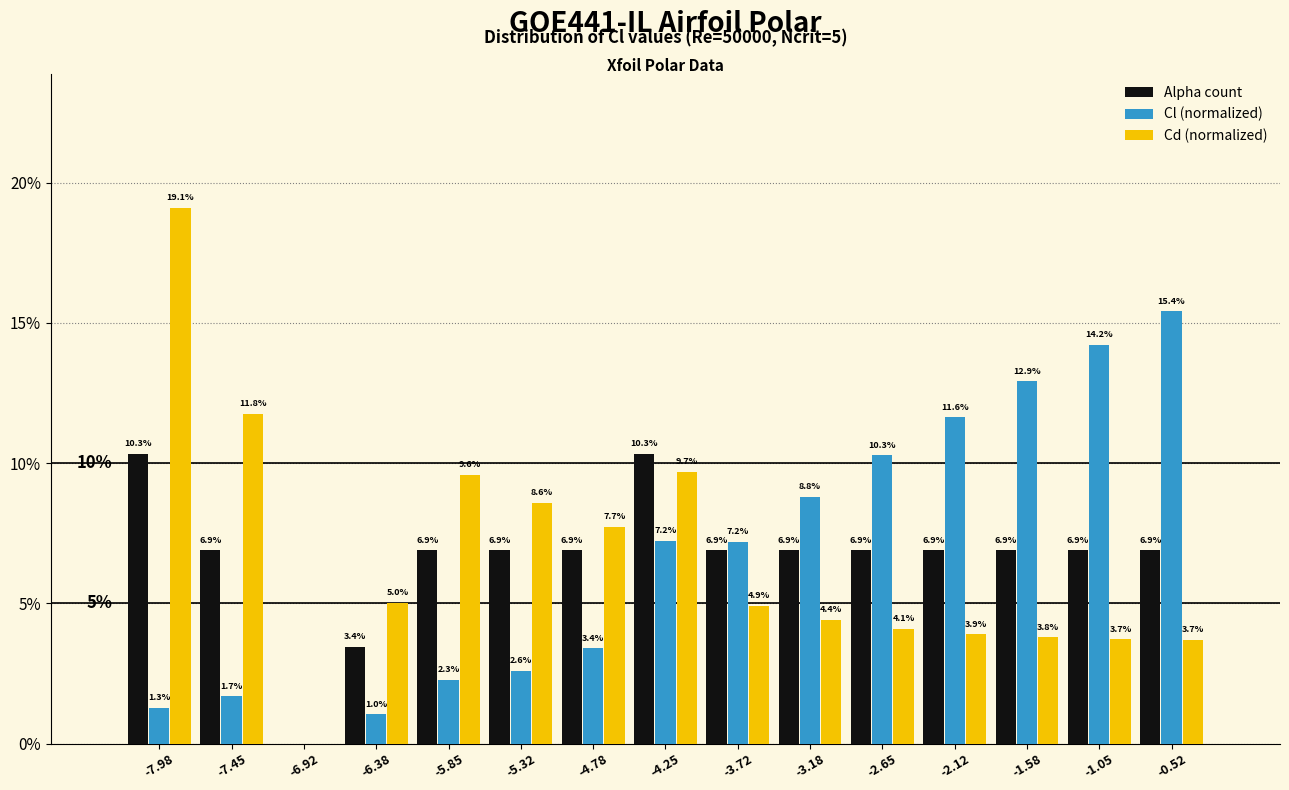

Reading right to left, extract all data points from this chart.

Alpha count: -0.52=6.9	-1.05=6.9	-1.58=6.9	-2.12=6.9	-2.65=6.9	-3.18=6.9	-3.72=6.9	-4.25=10.3	-4.78=6.9	-5.32=6.9	-5.85=6.9	-6.38=3.4	-6.92=0.0	-7.45=6.9	-7.98=10.3
Cl (normalized): -0.52=15.4	-1.05=14.2	-1.58=12.9	-2.12=11.6	-2.65=10.3	-3.18=8.8	-3.72=7.2	-4.25=7.2	-4.78=3.4	-5.32=2.6	-5.85=2.3	-6.38=1.0	-6.92=0.0	-7.45=1.7	-7.98=1.3
Cd (normalized): -0.52=3.7	-1.05=3.7	-1.58=3.8	-2.12=3.9	-2.65=4.1	-3.18=4.4	-3.72=4.9	-4.25=9.7	-4.78=7.7	-5.32=8.6	-5.85=9.6	-6.38=5.0	-6.92=0.0	-7.45=11.8	-7.98=19.1